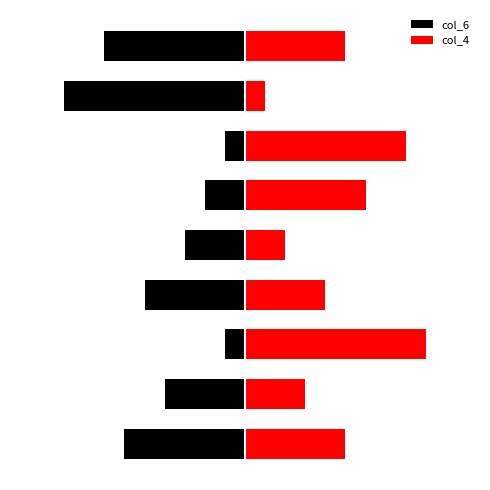

Rank the series by their average value, from highest to lowest.

col_4, col_6